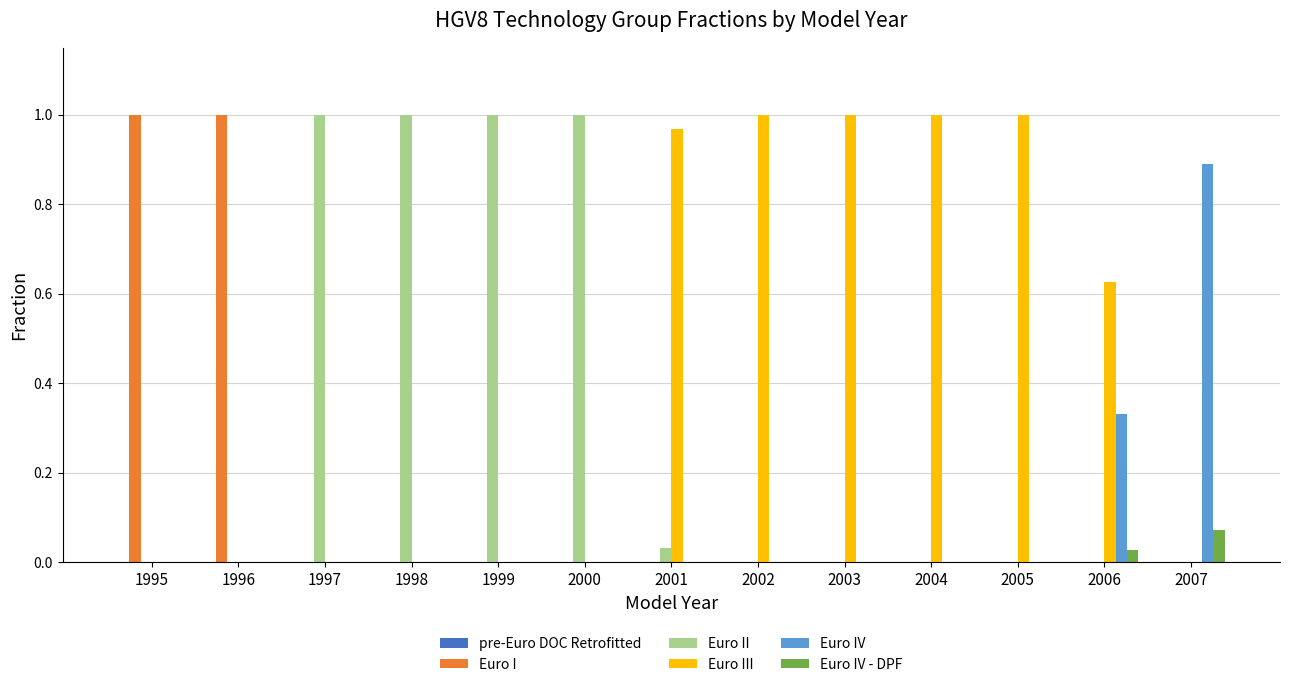

Is the value of Euro IV at 2006 greater than the value of Euro IV - DPF at 2002?

Yes